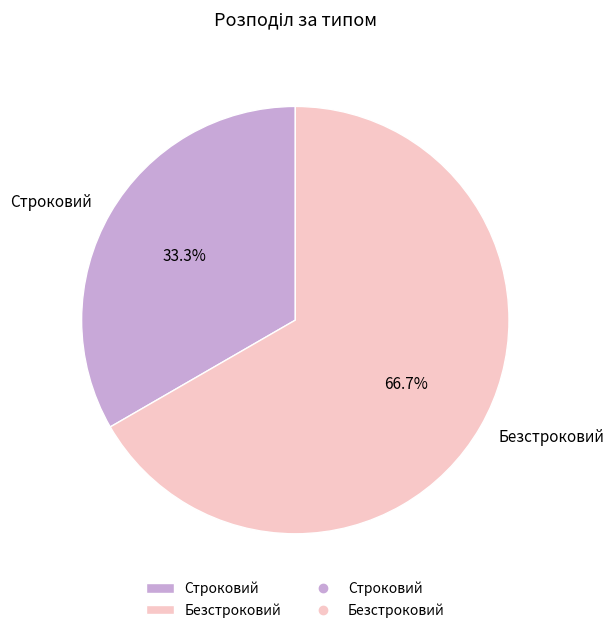

How many segments does this pie chart have?

2